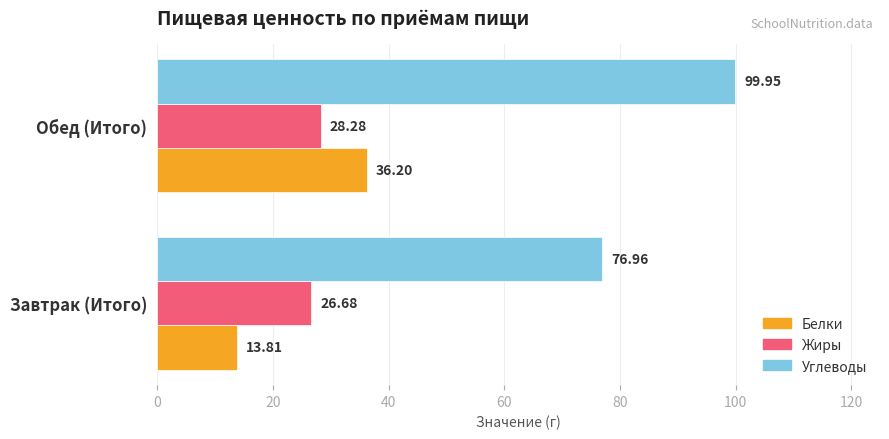

Rank the series by their maximum value, from highest to lowest.

Углеводы, Белки, Жиры